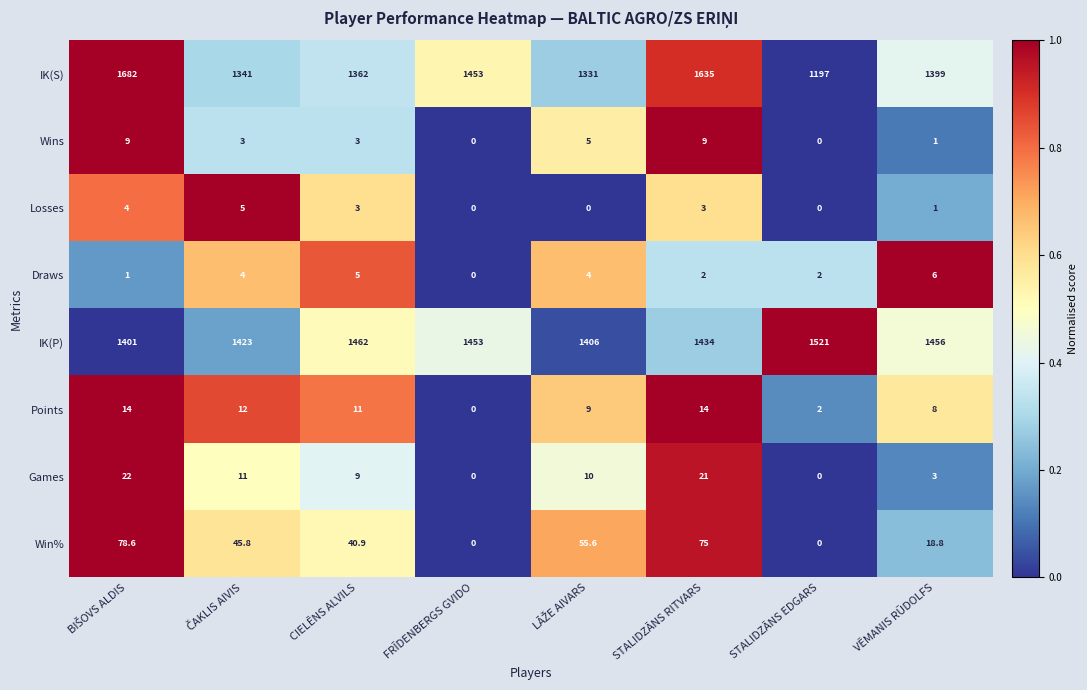

Which series has the largest total across all categories?

IK(P)